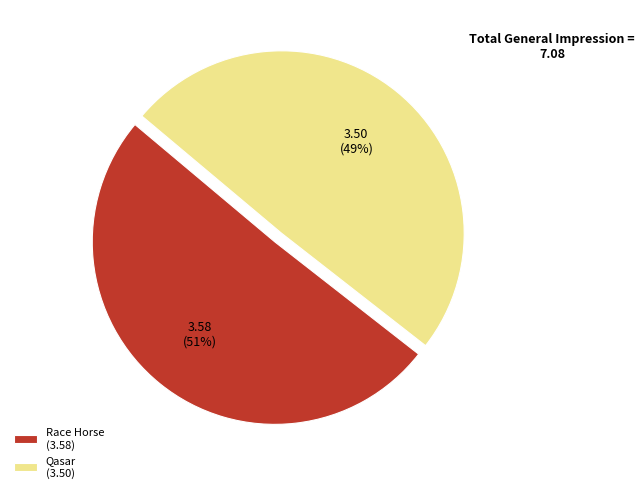

To the nearest percent, what is the combined percentage of Qasar (3.50) and Race Horse (3.58)?

100%